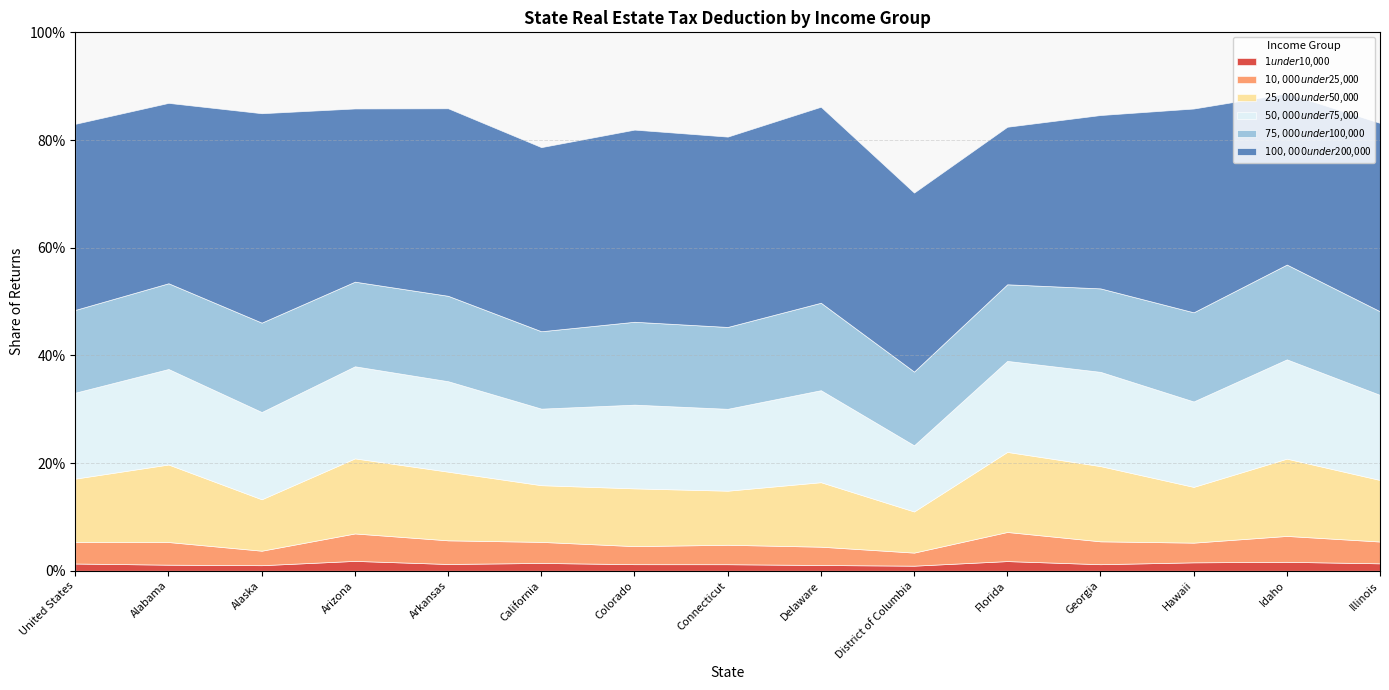

Reading left to right, extract all data points from this chart.

$1 under $10,000: 0.0	0.0	0.0	0.0	0.0	0.0	0.0	0.0	0.0	0.0	0.0	0.0	0.0	0.0	0.0
$10,000 under $25,000: 0.0	0.0	0.0	0.1	0.0	0.0	0.0	0.0	0.0	0.0	0.1	0.0	0.0	0.0	0.0
$25,000 under $50,000: 0.1	0.1	0.1	0.1	0.1	0.1	0.1	0.1	0.1	0.1	0.1	0.1	0.1	0.1	0.1
$50,000 under $75,000: 0.2	0.2	0.2	0.2	0.2	0.1	0.2	0.2	0.2	0.1	0.2	0.2	0.2	0.2	0.2
$75,000 under $100,000: 0.2	0.2	0.2	0.2	0.2	0.1	0.2	0.2	0.2	0.1	0.1	0.2	0.2	0.2	0.2
$100,000 under $200,000: 0.3	0.3	0.4	0.3	0.3	0.3	0.4	0.4	0.4	0.3	0.3	0.3	0.4	0.3	0.3